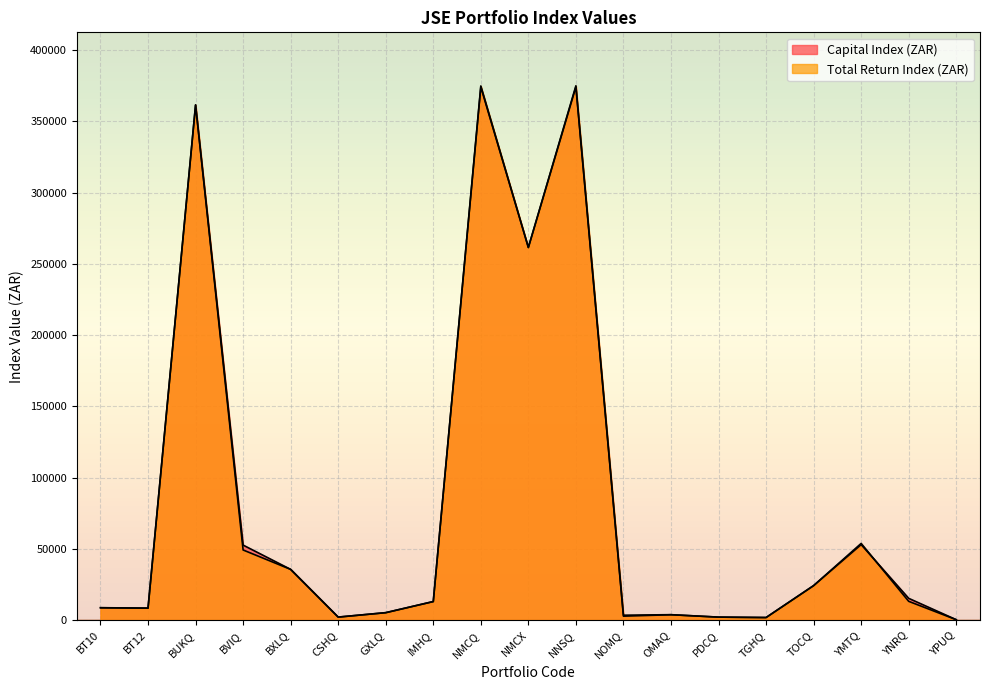

What are all the series names shown in the legend?

Capital Index (ZAR), Total Return Index (ZAR)